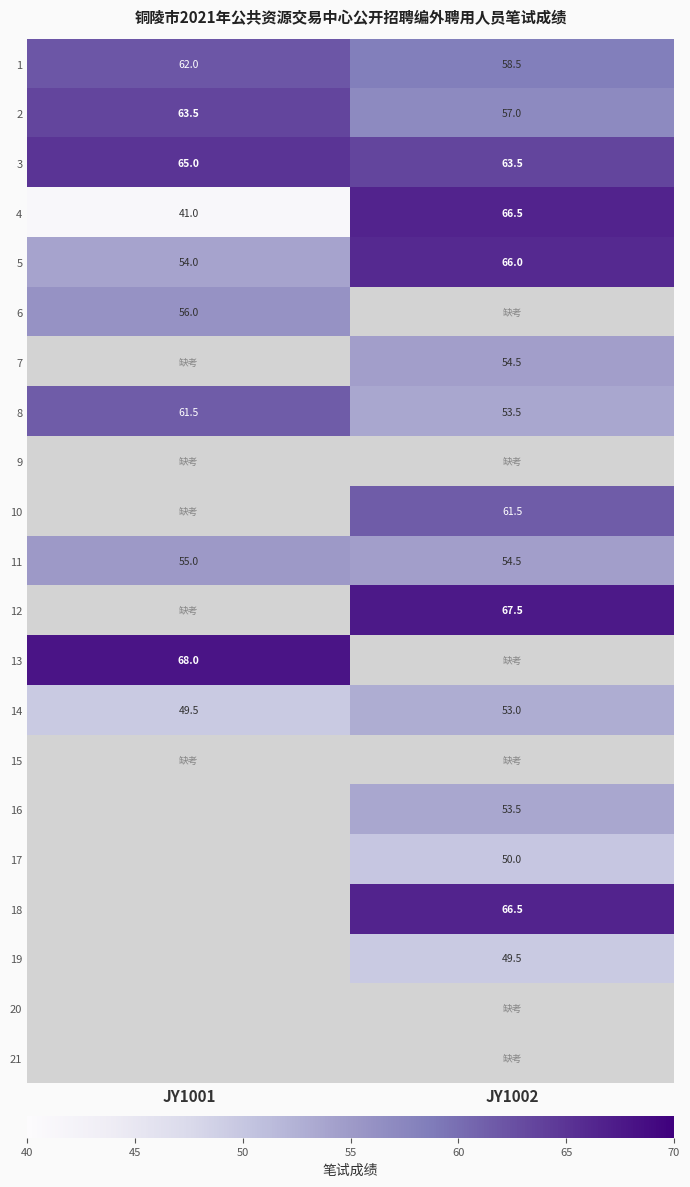

Where is 14 nearest to the value 51?

JY1001